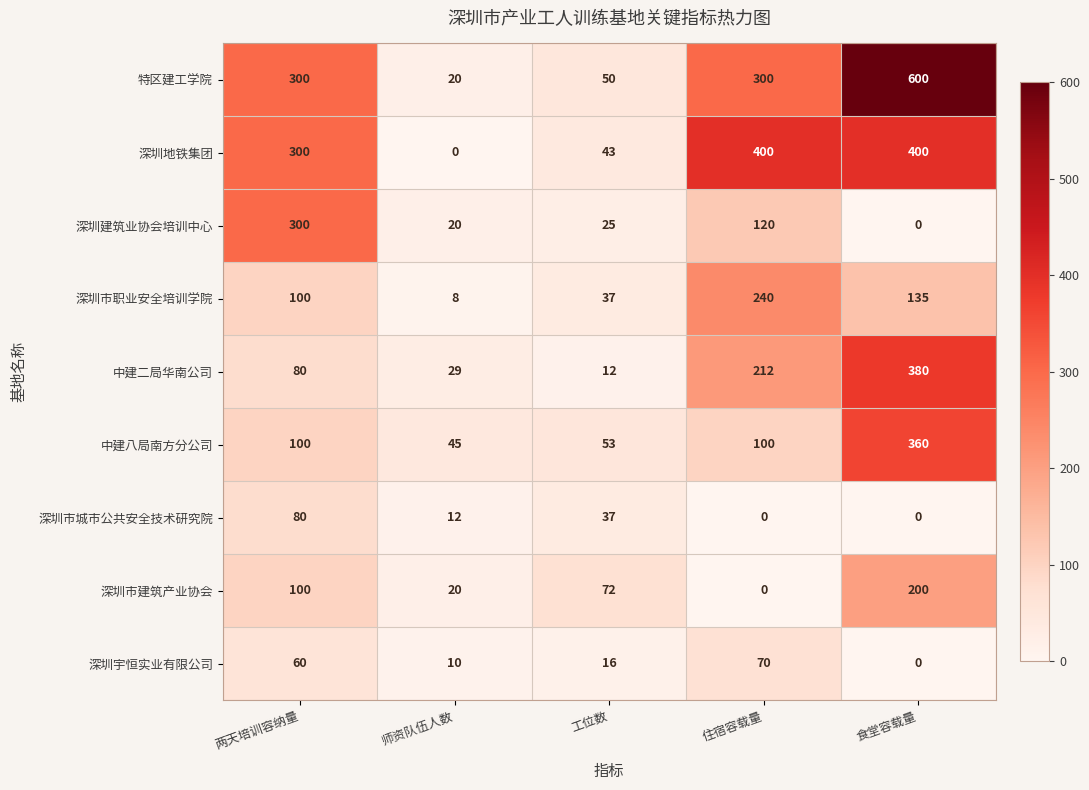

The value of 深圳宇恒实业有限公司 at 师资队伍人数 is 6. True or false?

False